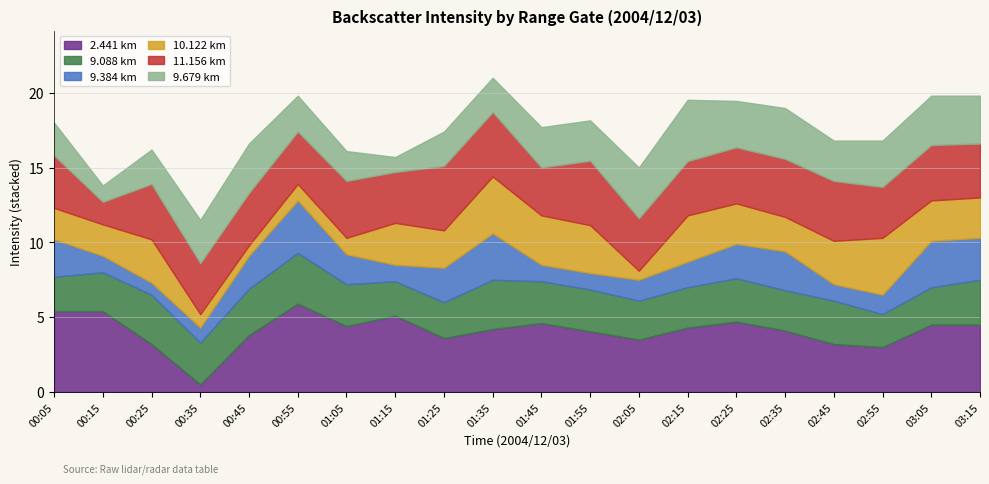

At which label does 9.088 reach its minimum?

02:55